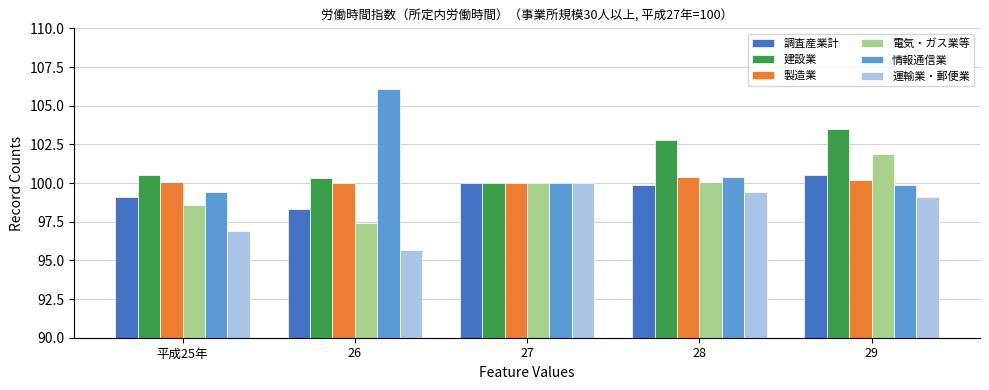

How many series are shown in this chart?

6